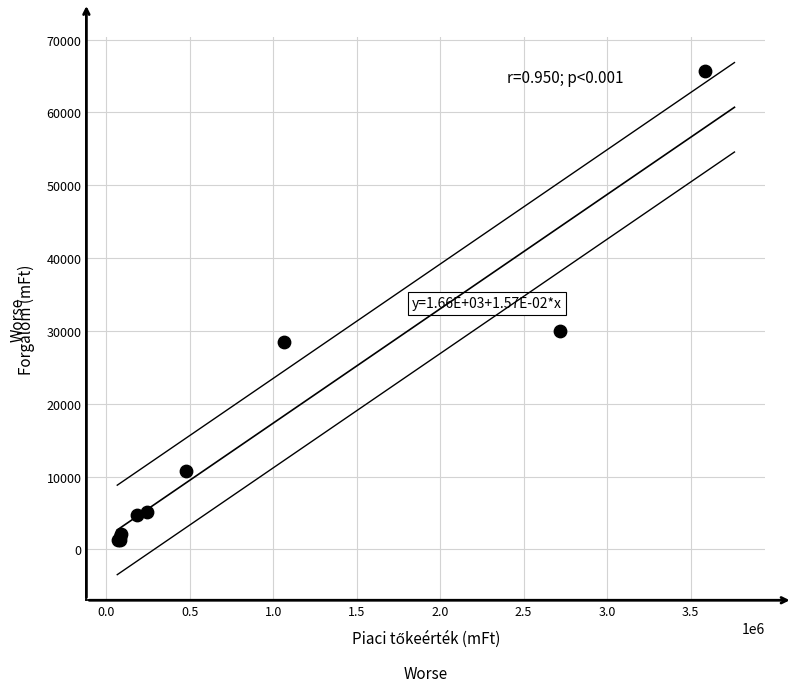

What Y value in the scatter plot is closest to 33471?

29966.9